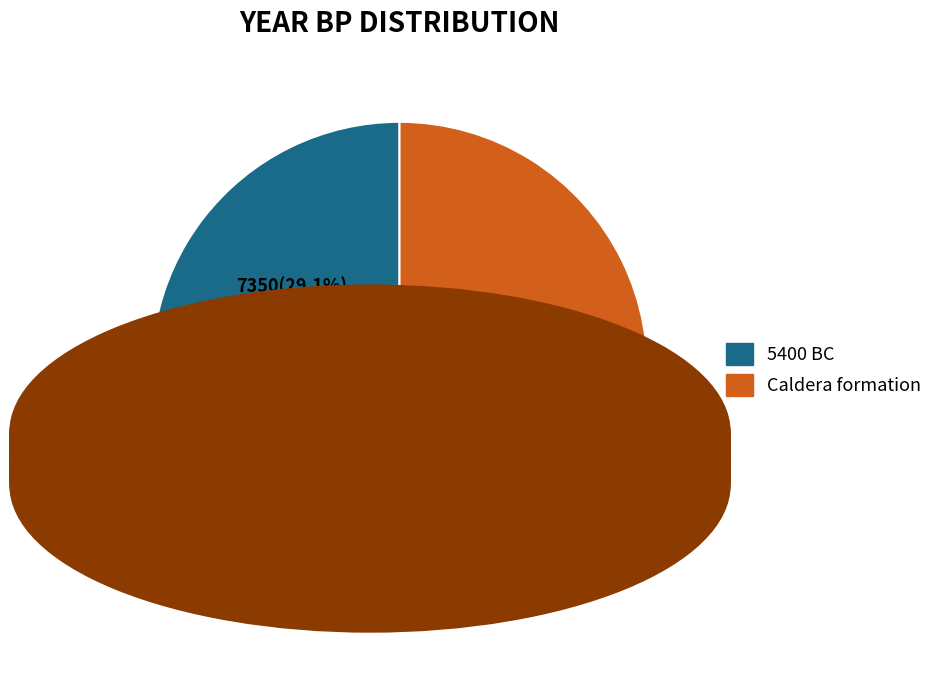

Which slice is the smallest?

5400 BC